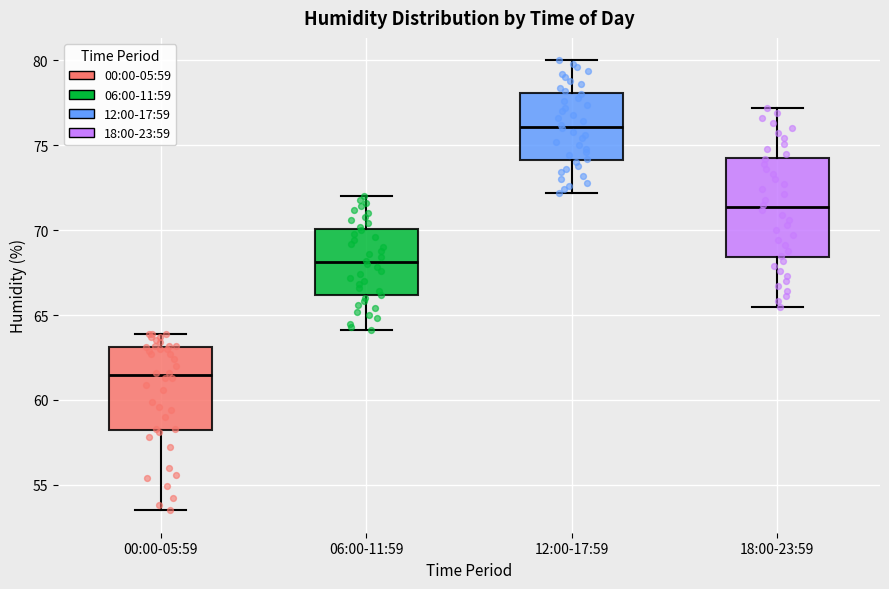

Reading left to right, read every box against the y-axis: the position of its median line, the range the box covers, and the ends of its whiskers. The values are not printed on the chart, so give them approximately, as read against the axis.

00:00-05:59: median 61.5, box 58.5 to 63.0, whiskers 53.5 to 64.0
06:00-11:59: median 68.0, box 66.0 to 70.0, whiskers 64.0 to 72.0
12:00-17:59: median 76.0, box 74.0 to 78.0, whiskers 72.0 to 80.0
18:00-23:59: median 71.5, box 68.5 to 74.5, whiskers 65.5 to 77.0